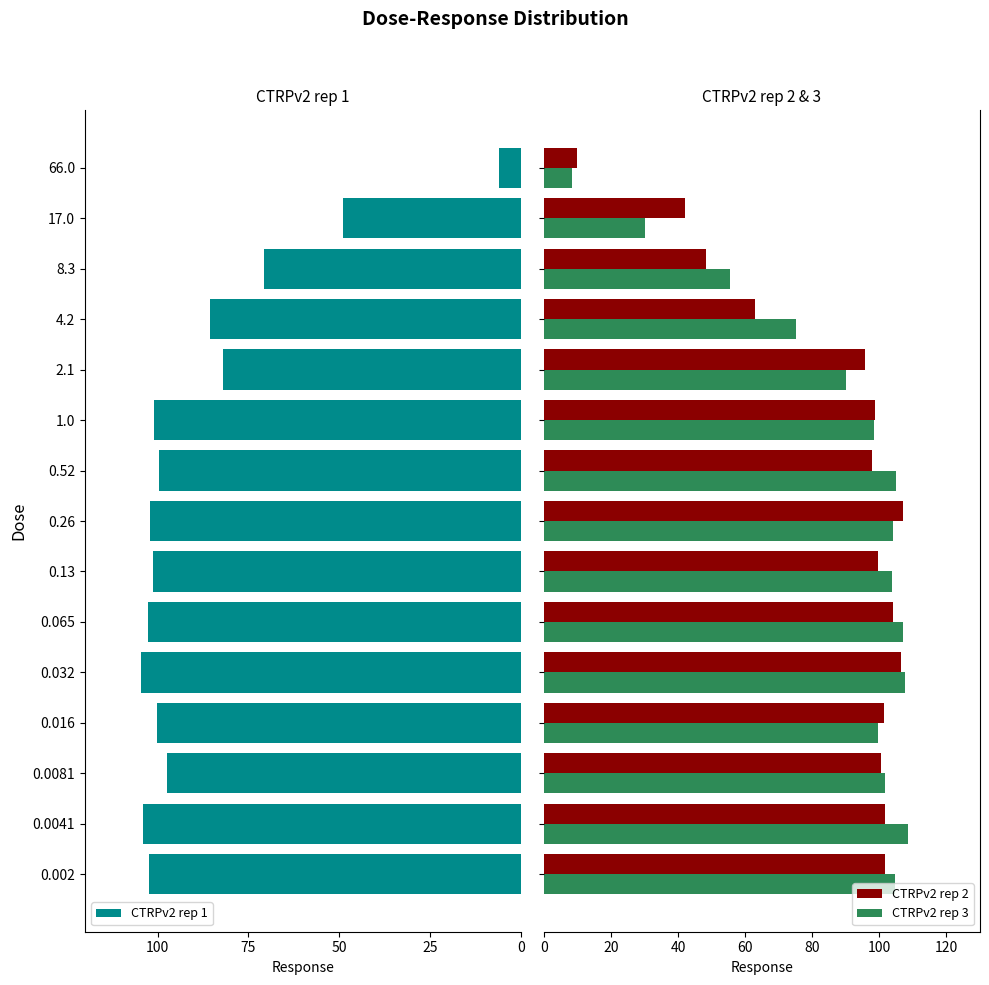

What is the highest value of the CTRPv2 rep 2 series?

107.1